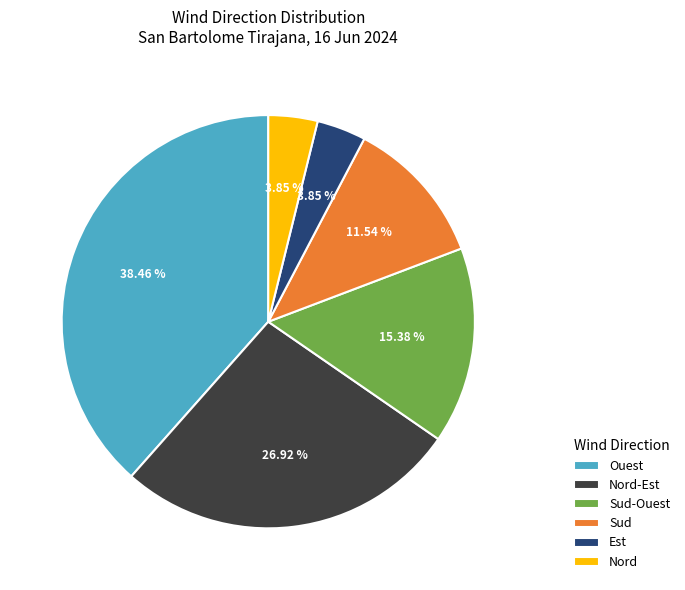

What is the ratio of the value at Nord-Est to the value at Ouest?

0.7